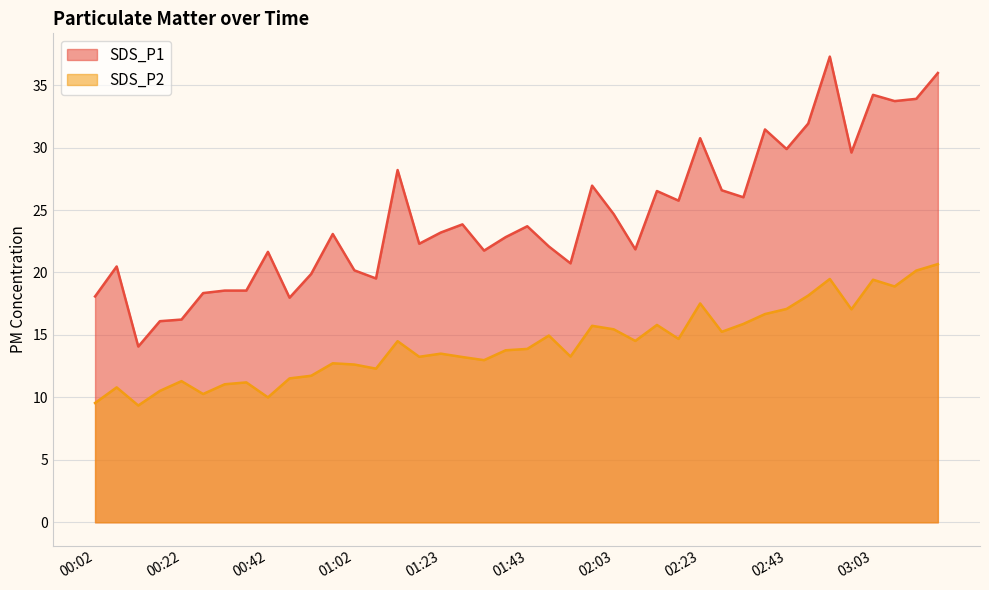

Which series has the largest total across all categories?

SDS_P1